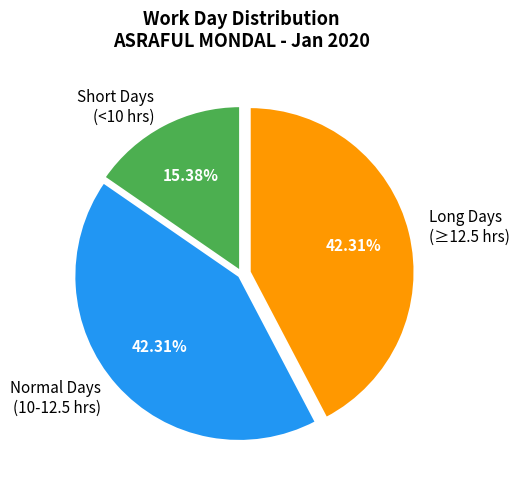

Is there a majority slice in this chart?

No